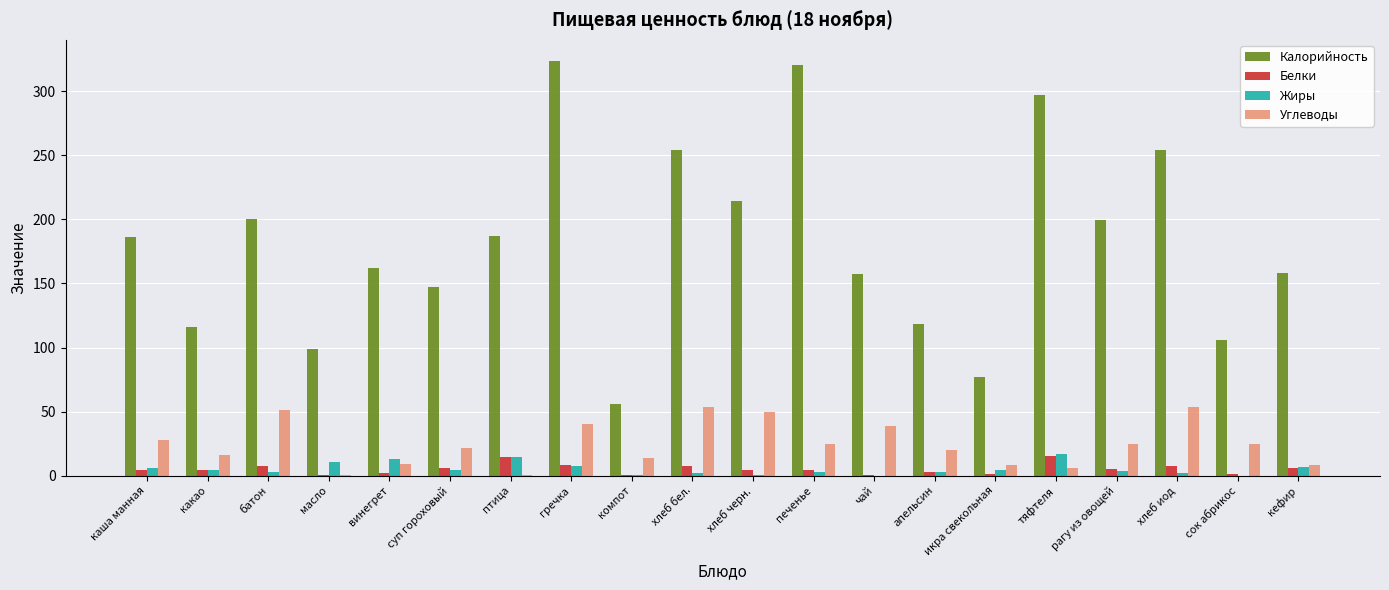

Is the value of Углеводы at птица greater than the value of Белки at тяфтеля?

No